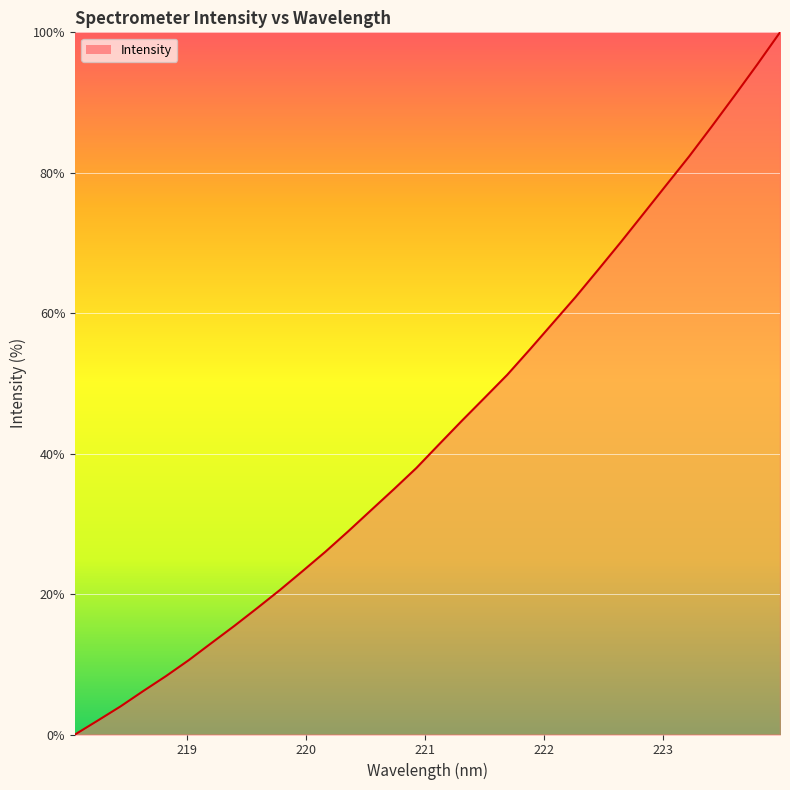

What is the difference between the maximum and minimum values?

100.0